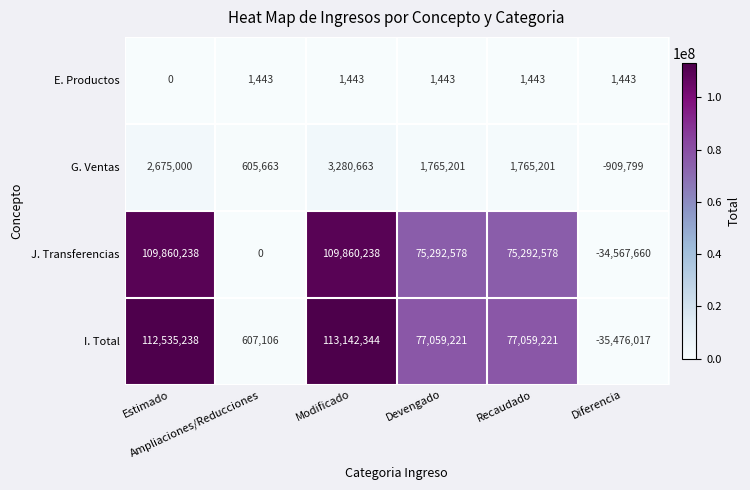

What is the difference between the second highest and minimum values in the I. Total series?

148011255